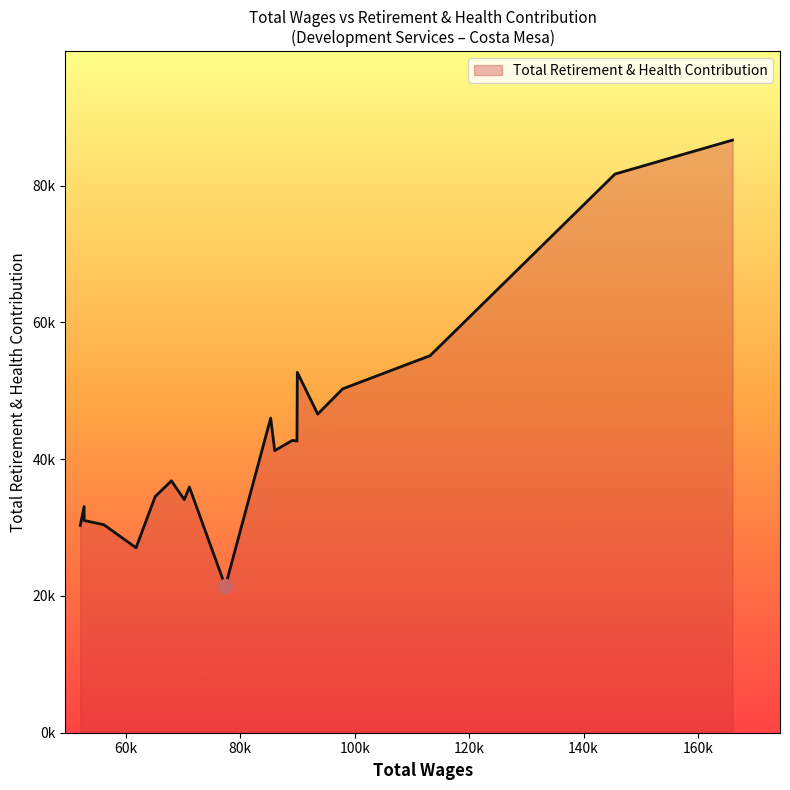

Is this an area chart (filled region under the line)?

Yes